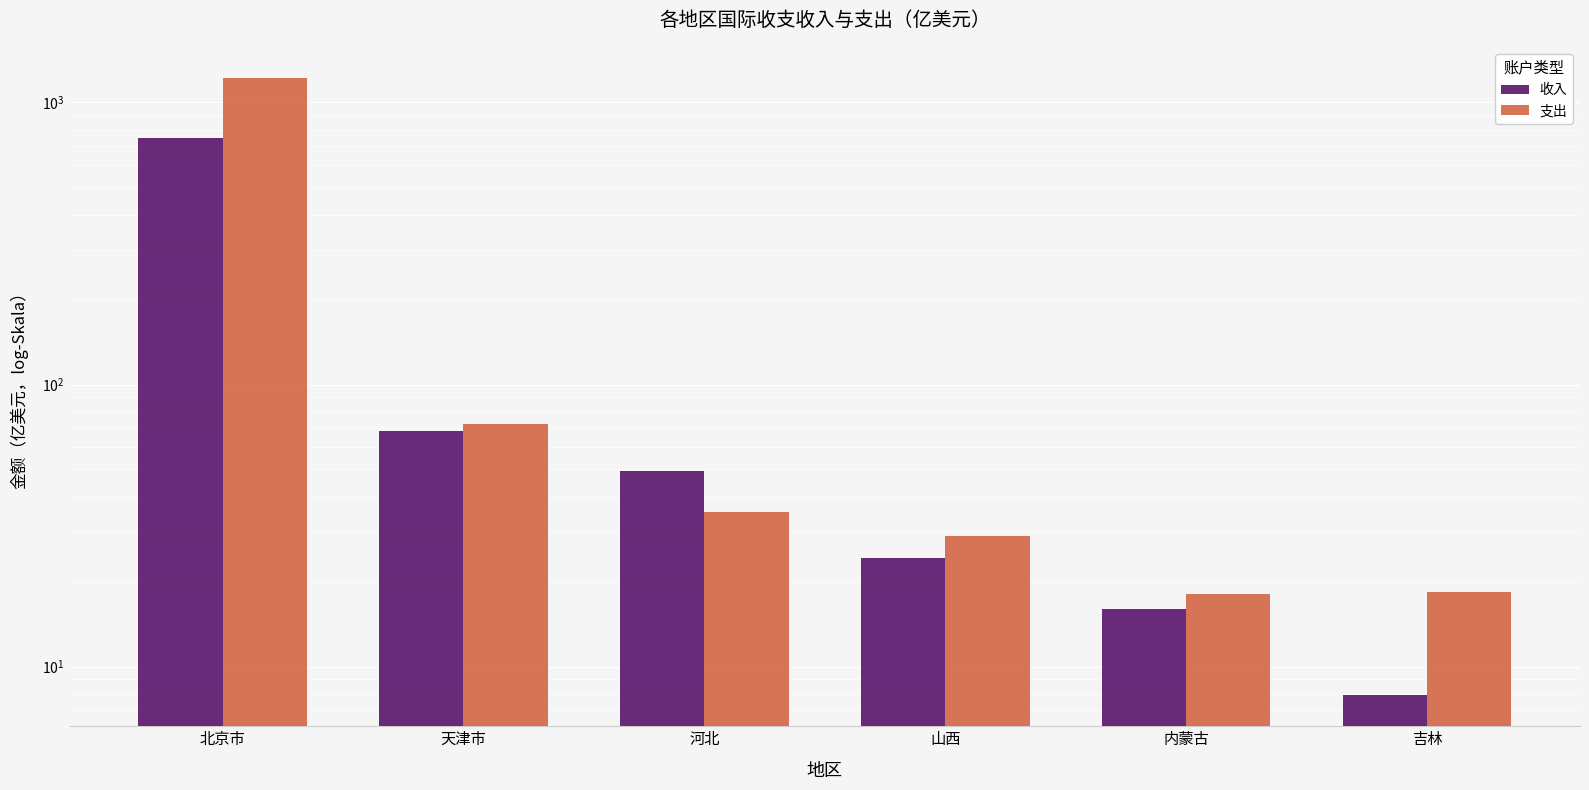

How many groups of bars are there?

6